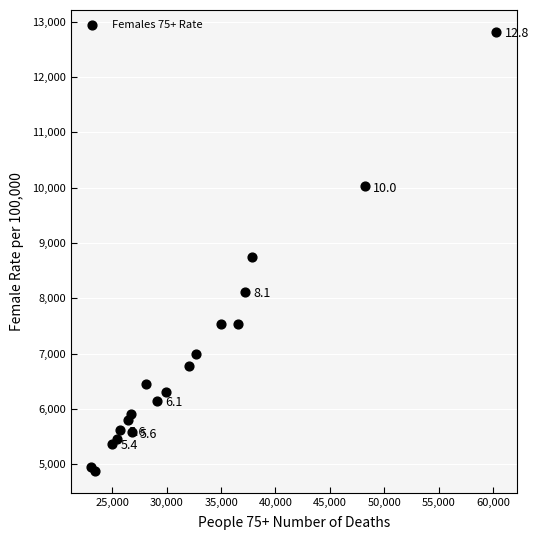

What Y value in the scatter plot is closest to 8847?

8753.6